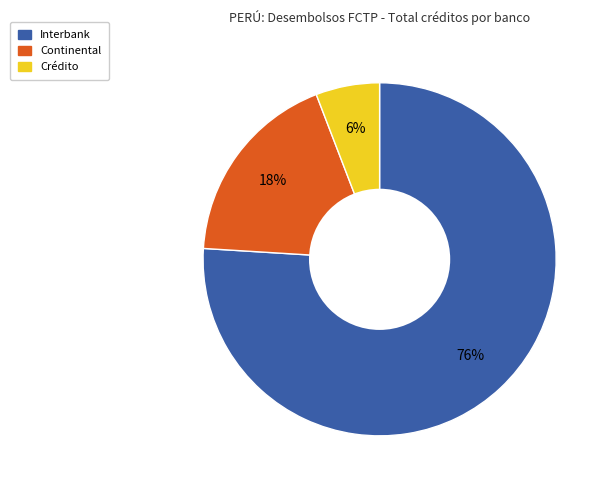

The Continental slice represents 18% of the pie. True or false?

True